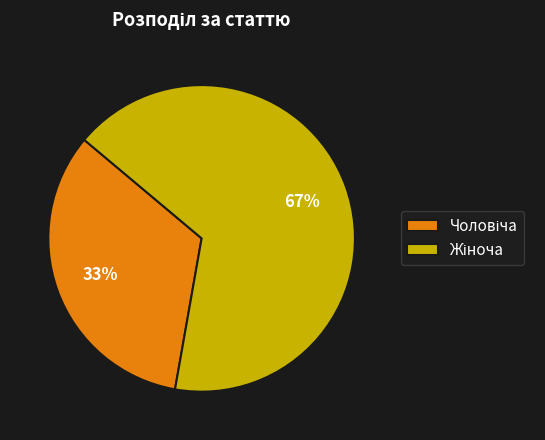

Is there a majority slice in this chart?

Yes